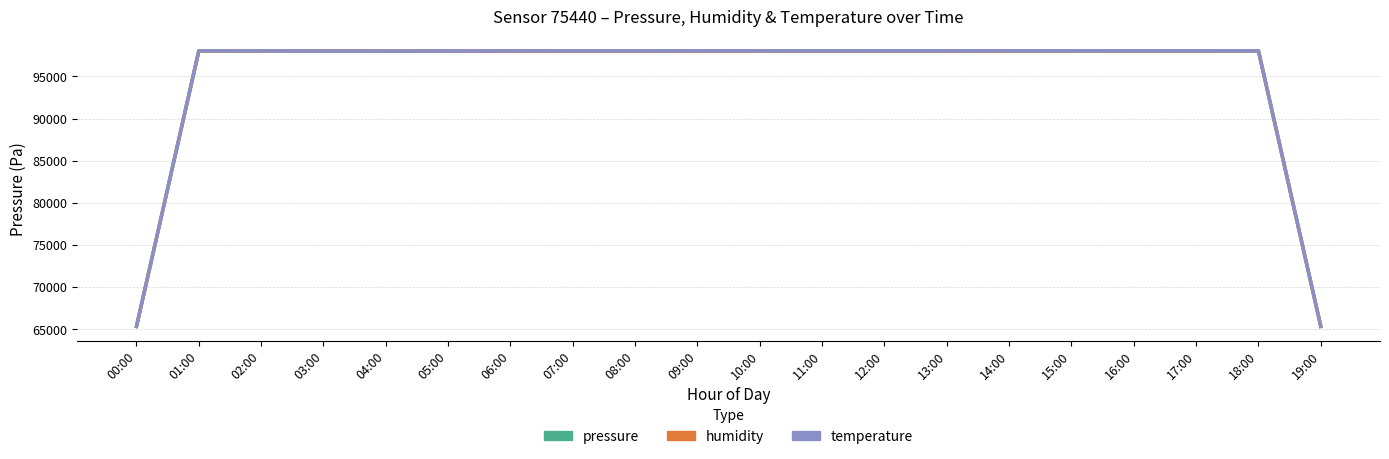

Reading left to right, list all the values displayed in this chart.

pressure: 65347.2	98030.5	98031.1	98017.2	98010.0	98018.4	98023.1	98027.4	98026.5	98034.6	98032.2	98036.9	98039.9	98045.3	98044.3	98042.7	98038.0	98038.1	98037.8	65359.1
humidity: 65360.9	98034.1	98024.5	98016.4	98011.6	98006.4	98003.4	98000.9	98003.9	98009.3	98019.0	98019.3	98020.6	98019.1	98024.8	98027.1	98027.1	98027.4	98029.4	65355.3
temperature: 65359.8	98042.2	98031.7	98015.3	98008.8	98019.8	98028.7	98035.7	98035.7	98041.7	98038.2	98041.7	98040.2	98041.7	98043.7	98047.2	98047.7	98047.2	98046.7	65365.3